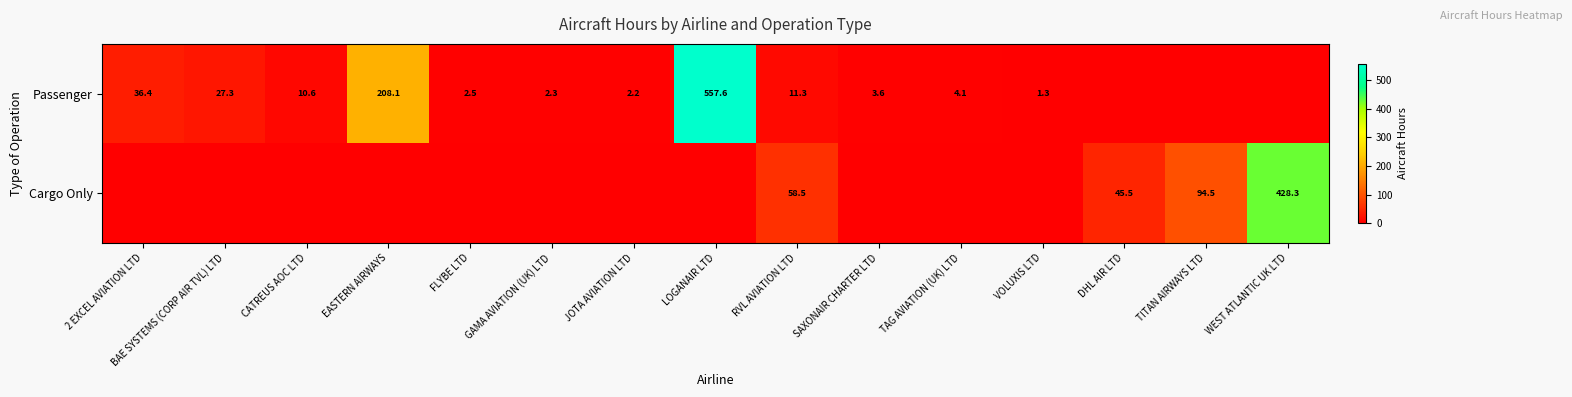

The value of Cargo Only at DHL AIR LTD is 45.5. True or false?

True